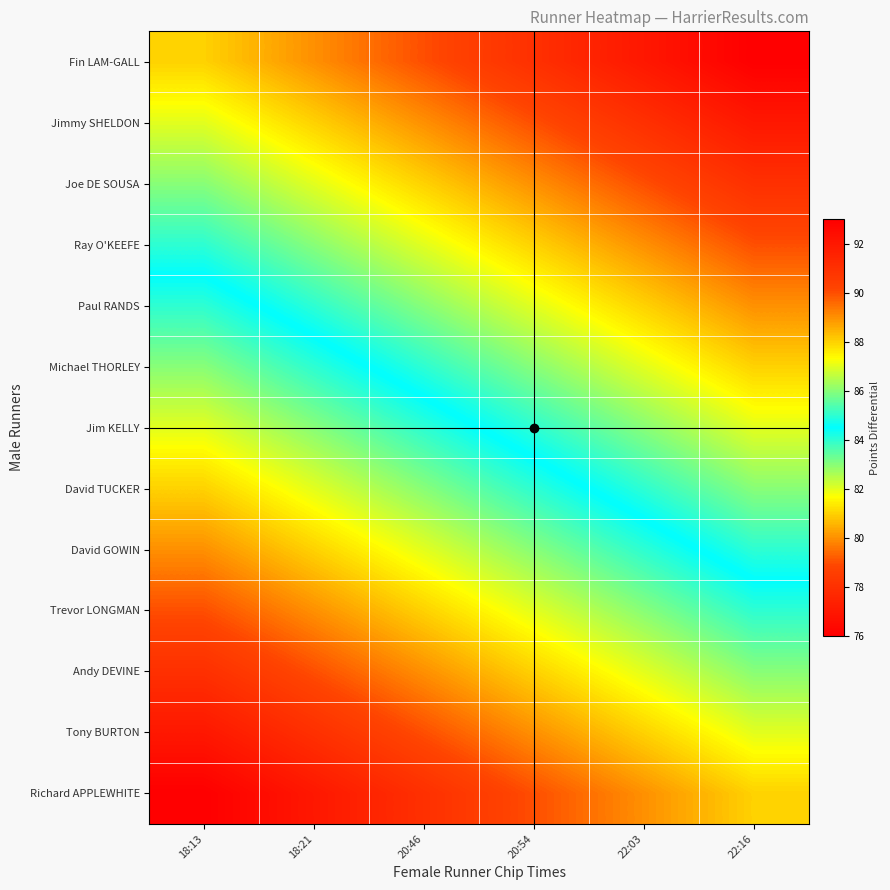

How many data points does each series have?

6